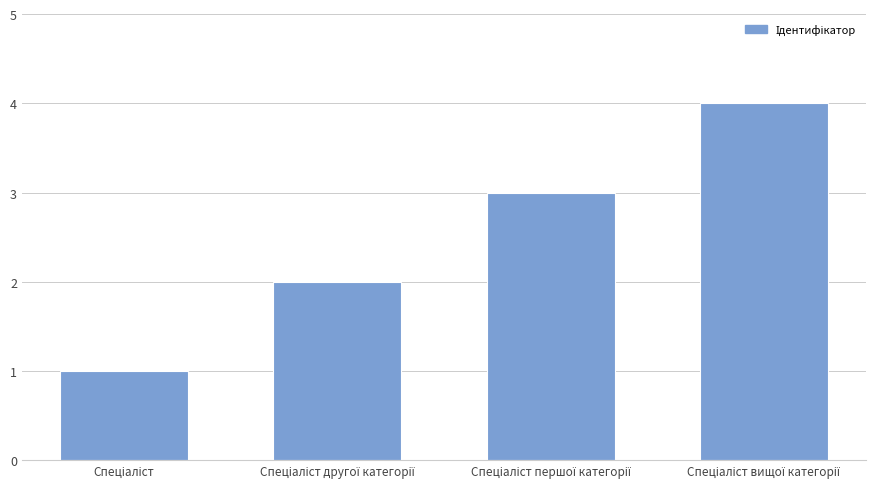

What is the maximum value shown in the chart?

4